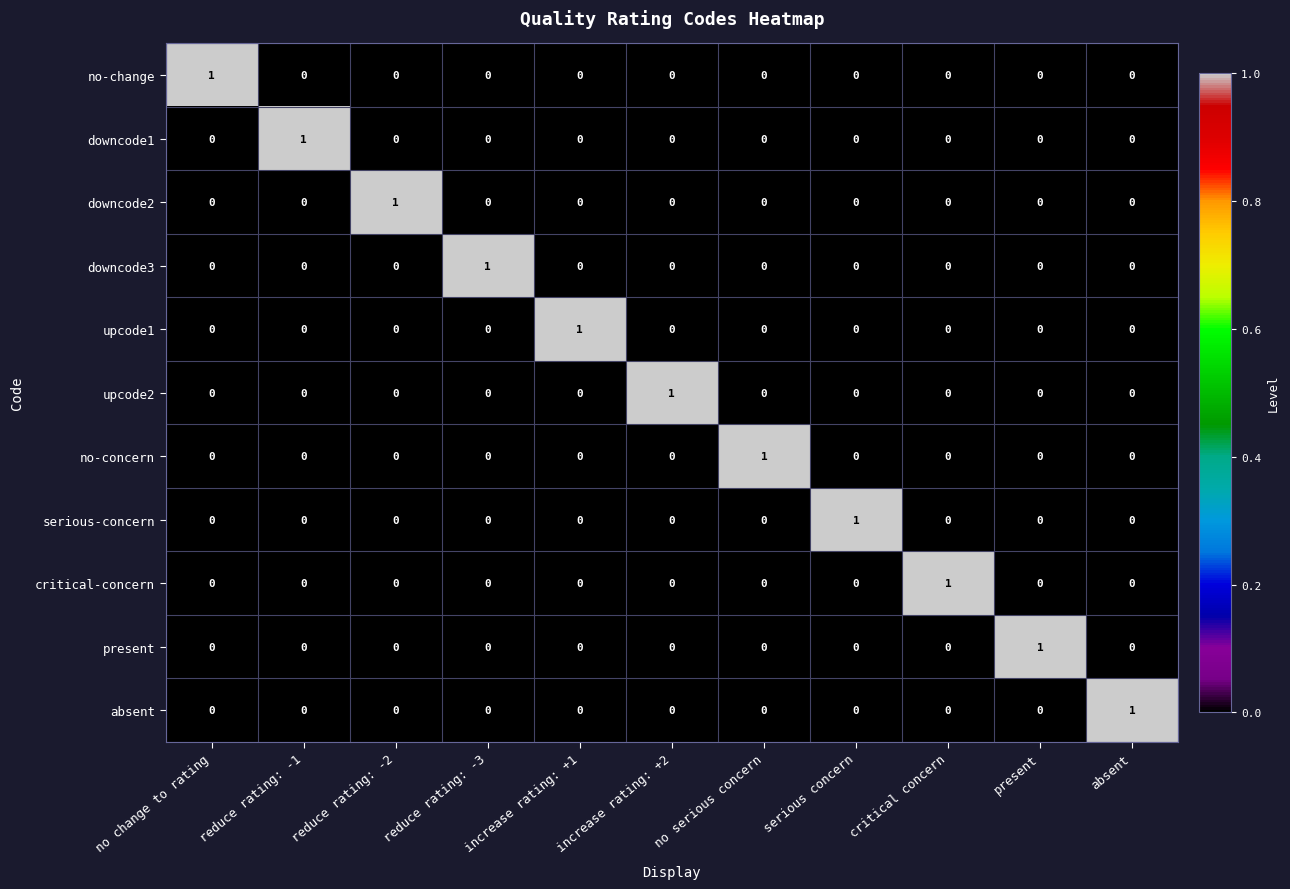

The value of serious-concern at reduce rating: -1 is 0. True or false?

True